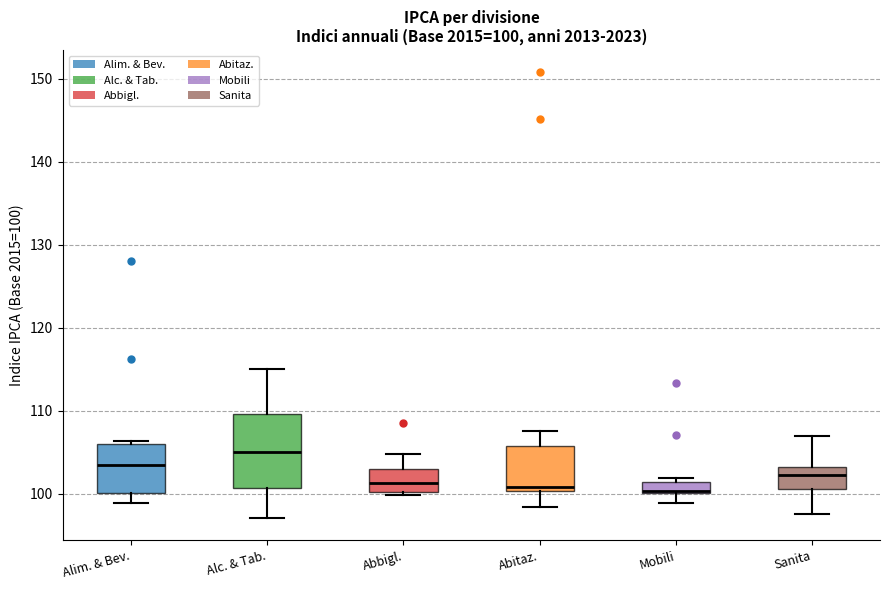

Which box is the tallest, from its lower edge to its upper edge?

Alc. & Tab.